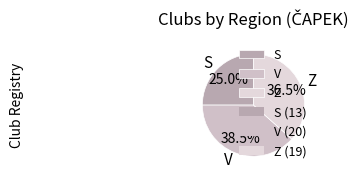

Count the number of slices in the pie.

3